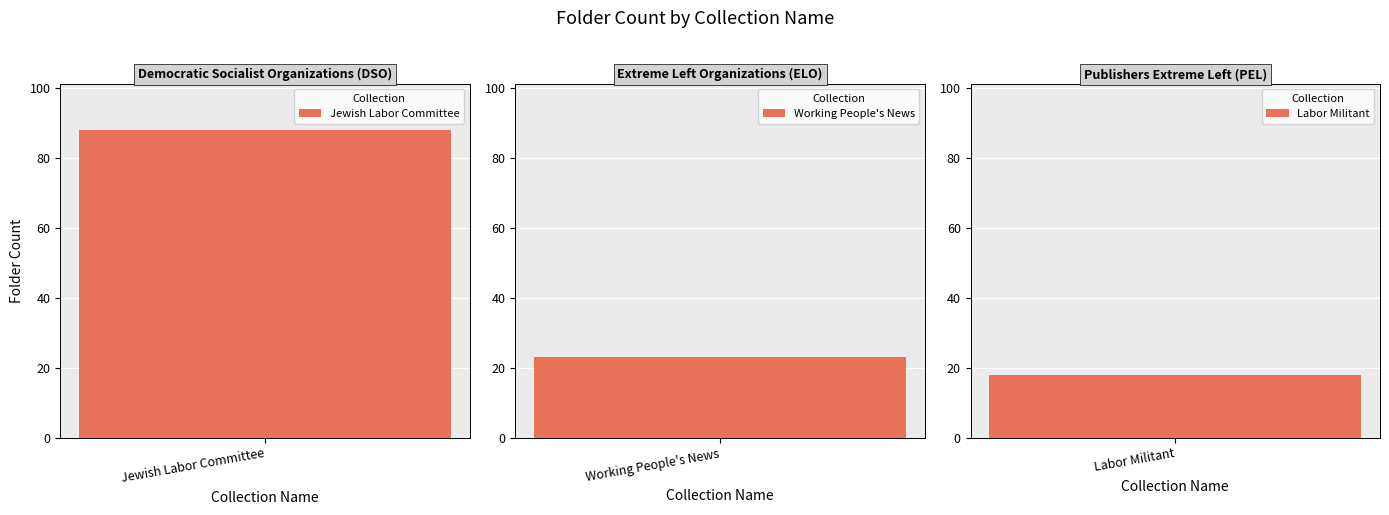

What is the value of the 1st bar from the left?

88